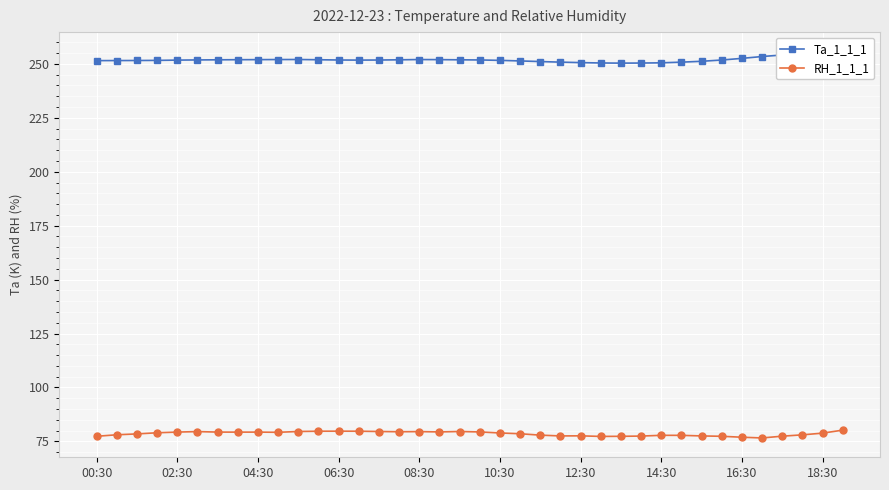

What is the spread (max minus min) of values at 37?

175.6